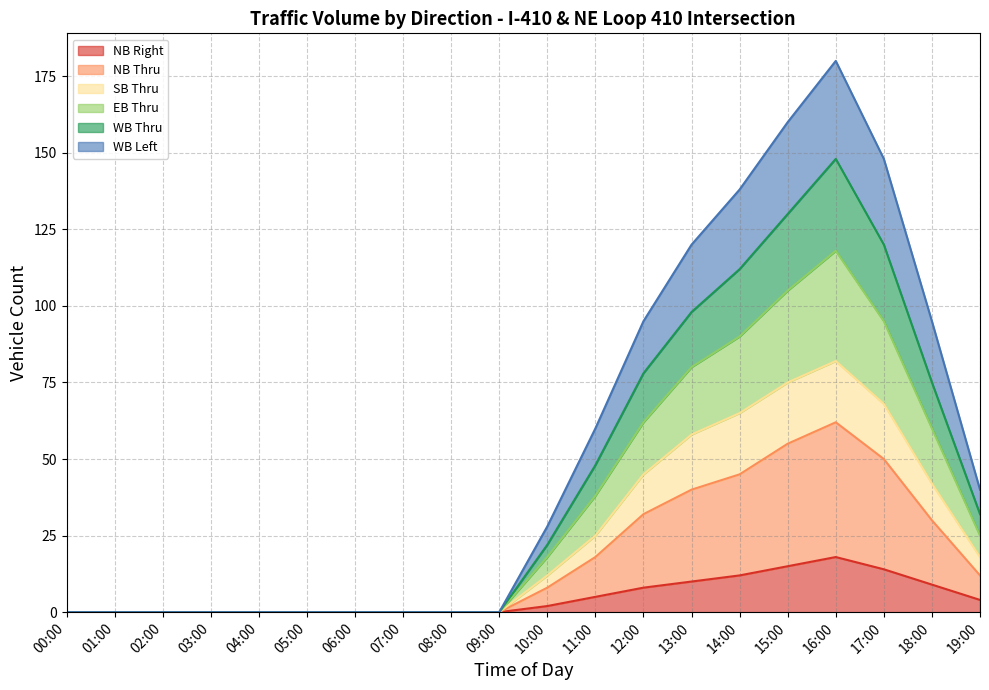

Reading left to right, transcribe all the data shown in this chart.

NB Right: 0	0	0	0	0	0	0	0	0	0	2	5	8	10	12	15	18	14	9	4
NB Thru: 0	0	0	0	0	0	0	0	0	0	8	18	32	40	45	55	62	50	30	12
SB Thru: 0	0	0	0	0	0	0	0	0	0	12	25	45	58	65	75	82	68	42	18
EB Thru: 0	0	0	0	0	0	0	0	0	0	18	38	62	80	90	105	118	95	60	25
WB Thru: 0	0	0	0	0	0	0	0	0	0	22	48	78	98	112	130	148	120	75	32
WB Left: 0	0	0	0	0	0	0	0	0	0	28	60	95	120	138	160	180	148	95	40